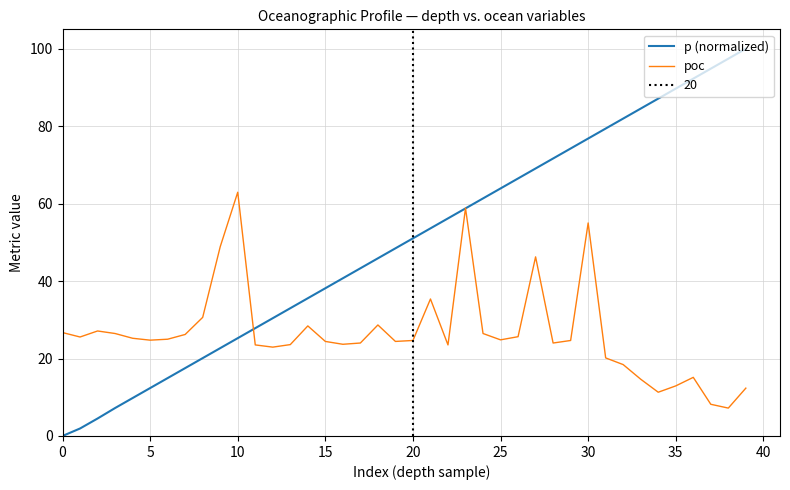

Is it true that p (normalized) equals 13.6 at 10?

False